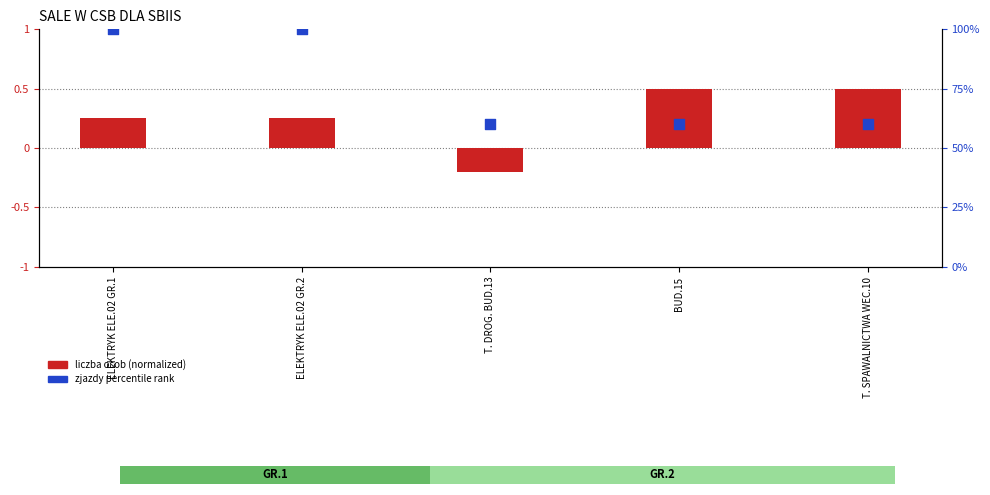

Which series has the largest total across all categories?

zjazdy percentile